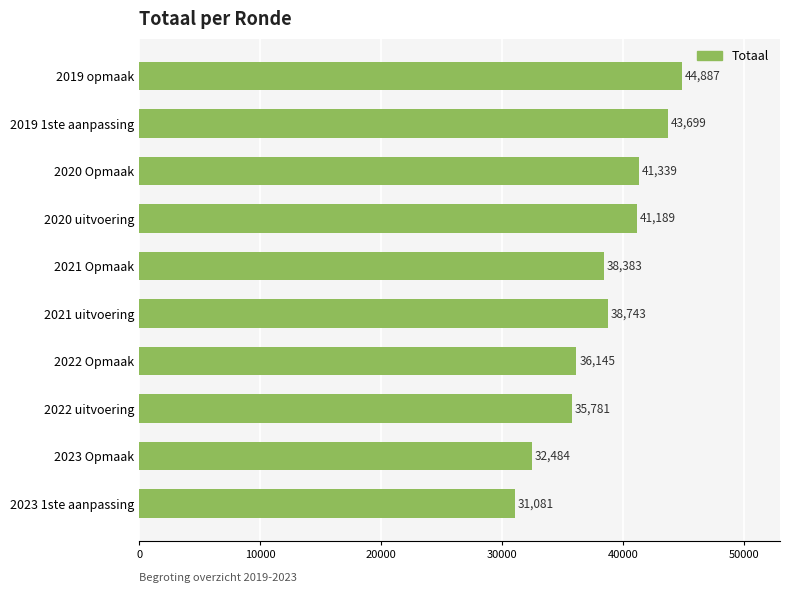

Reading bottom to top, what are all the values shown in this chart?

2023 1ste aanpassing=31081	2023 Opmaak=32484	2022 uitvoering=35781	2022 Opmaak=36145	2021 uitvoering=38743	2021 Opmaak=38383	2020 uitvoering=41189	2020 Opmaak=41339	2019 1ste aanpassing=43699	2019 opmaak=44887